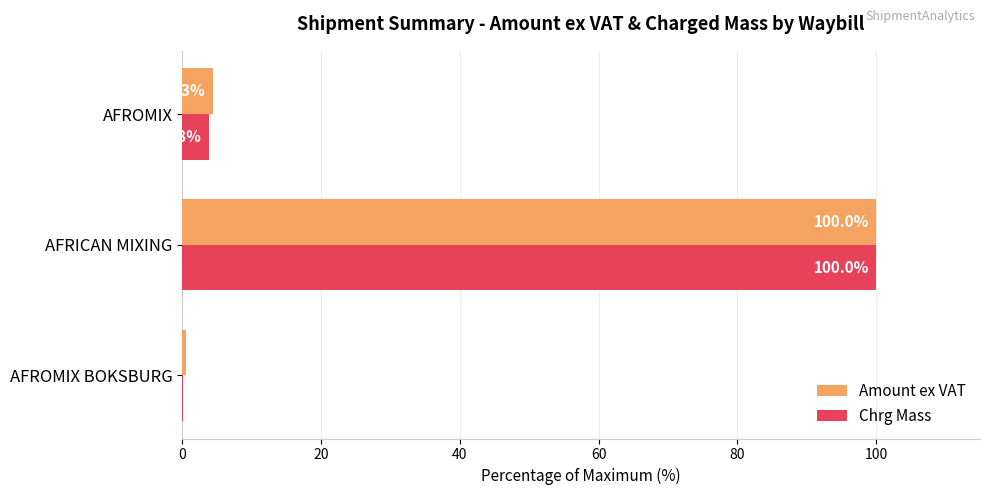

How many data points does each series have?

3